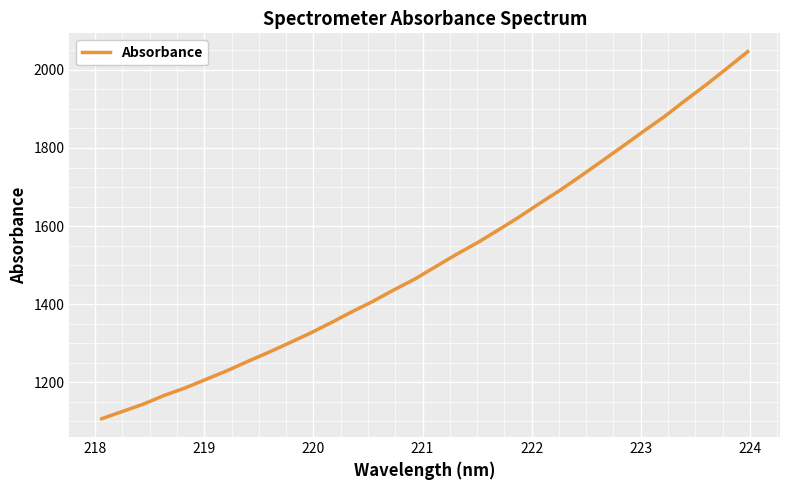

What is the difference between the maximum and minimum values?

939.9